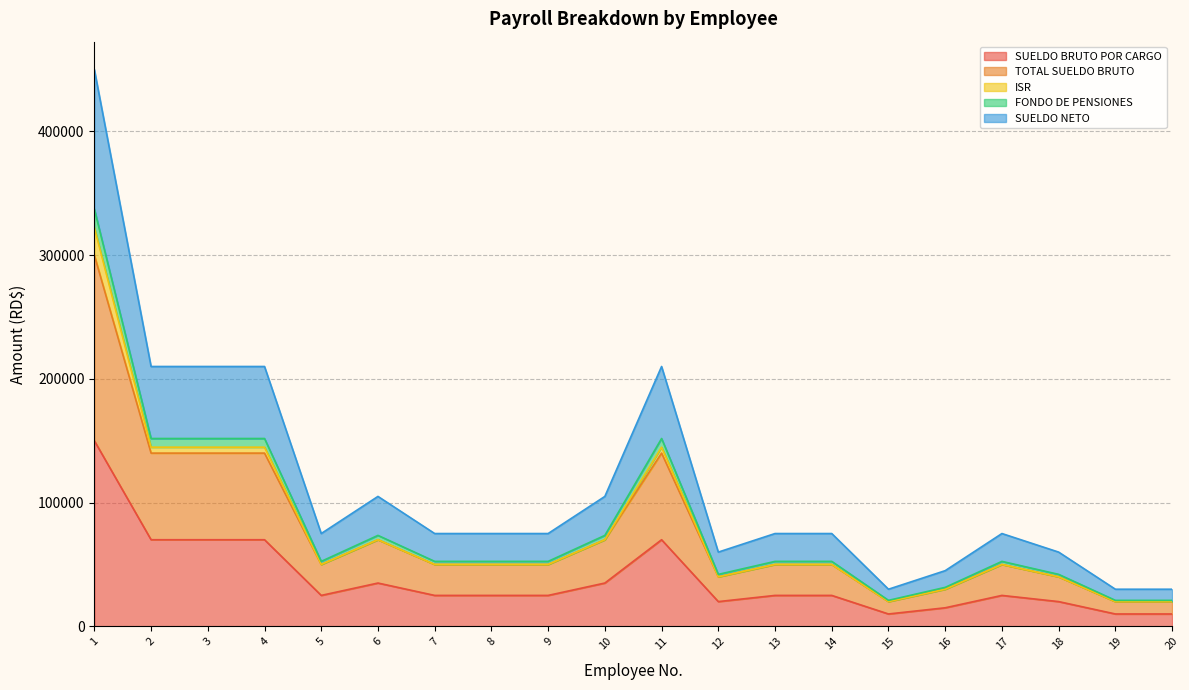

True or false: TOTAL SUELDO BRUTO has more than 2 points higher than both neighbors.

True